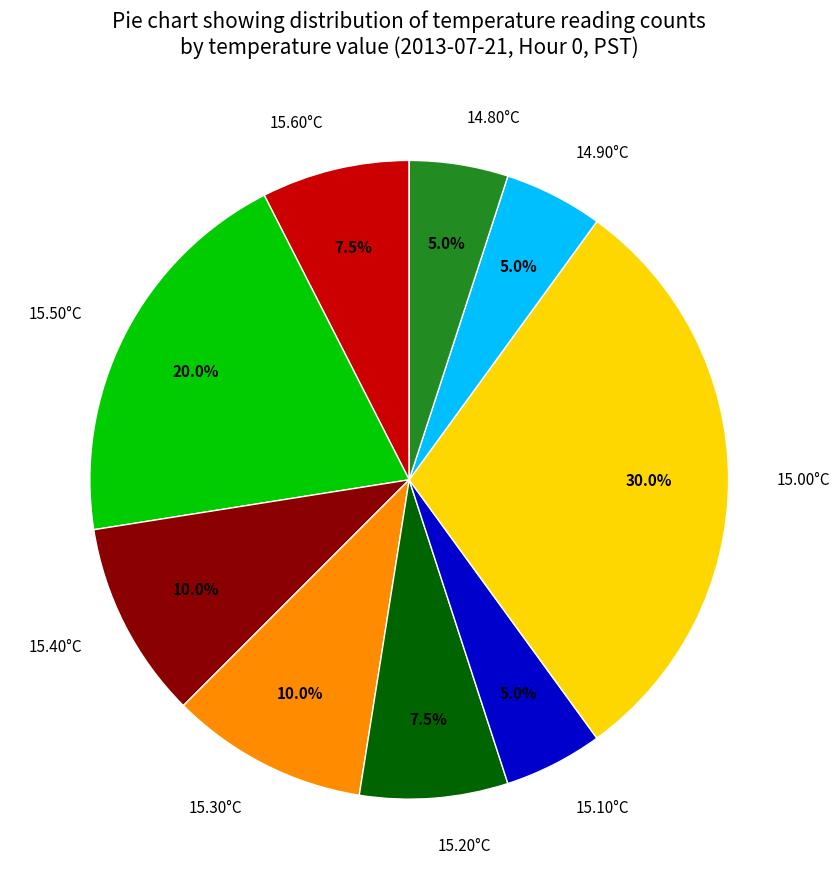

Is there any slice that represents more than half of the pie?

No